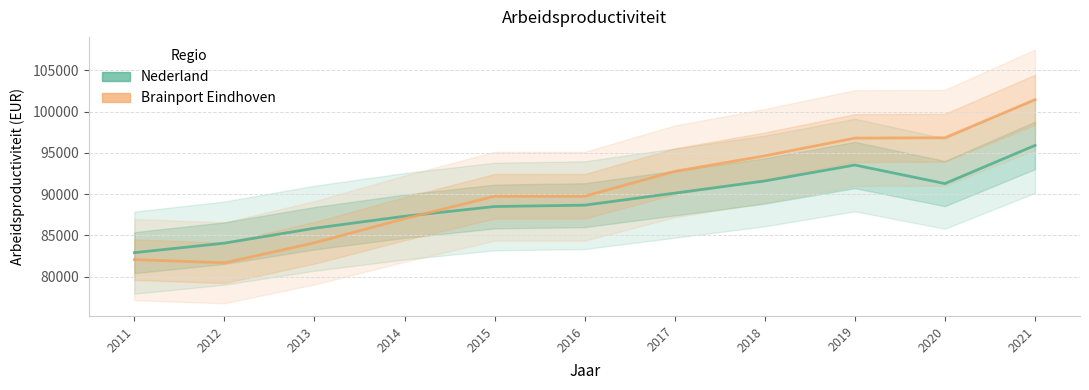

Read the Nederland value at 2011.

82914